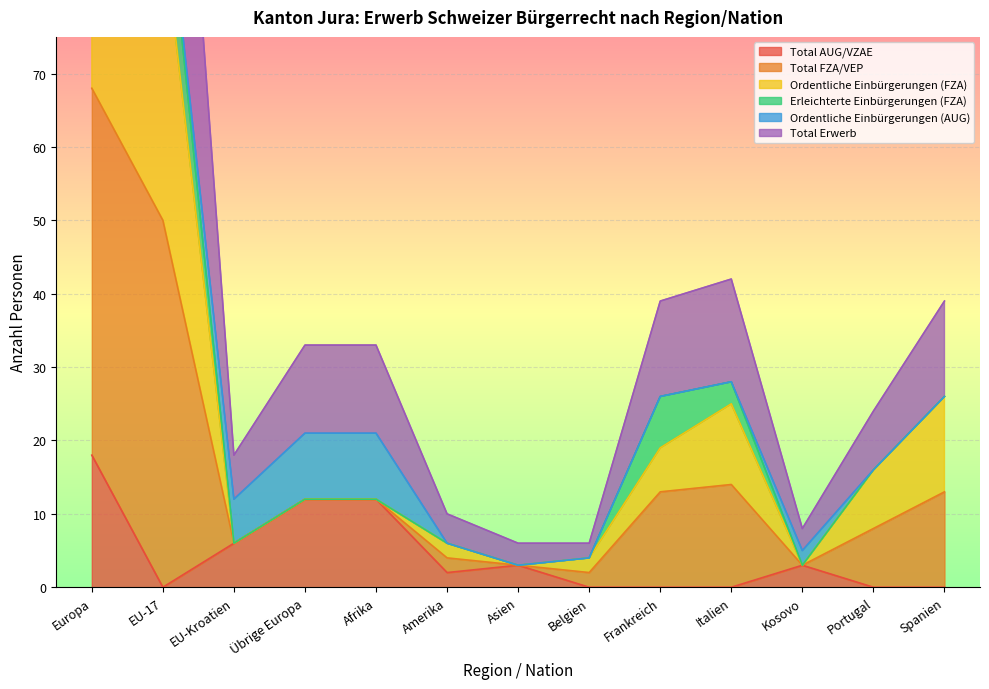

True or false: Total AUG/VZAE has a value of 2 at Amerika.

True